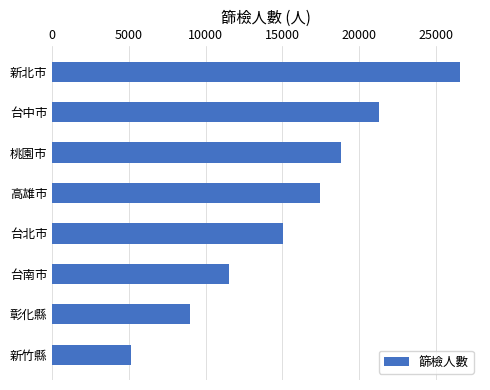

Does the chart contain any negative values?

No